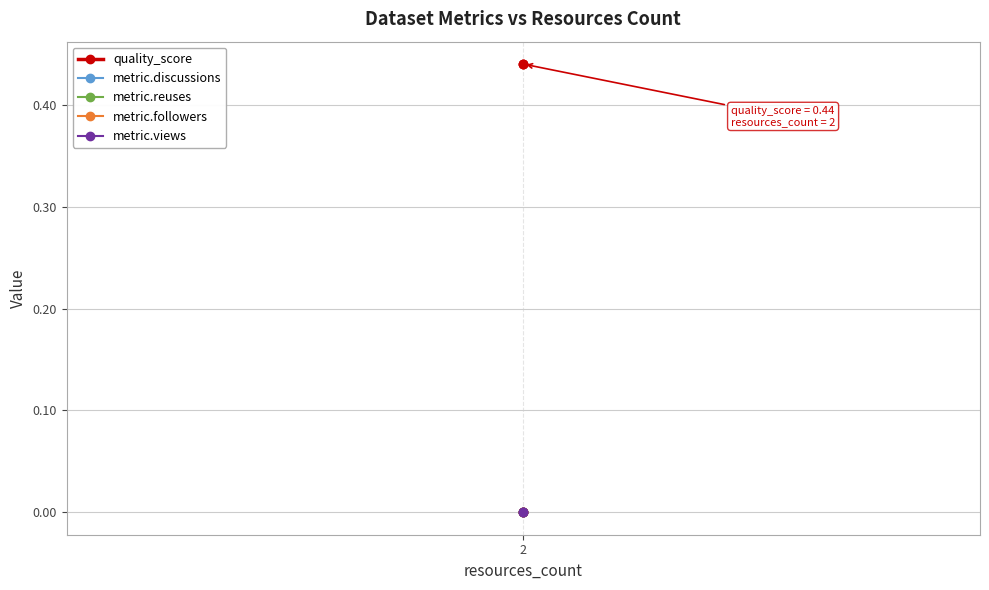

Is this an area chart (filled region under the line)?

No